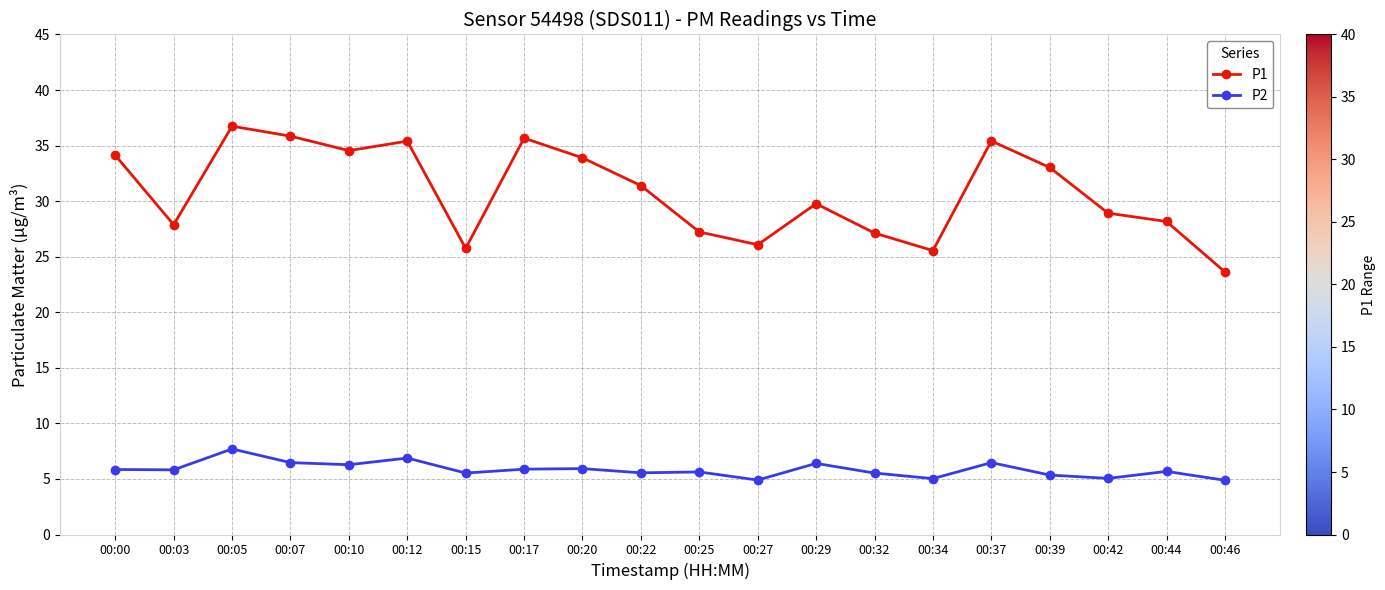

Which series has the largest total across all categories?

P1